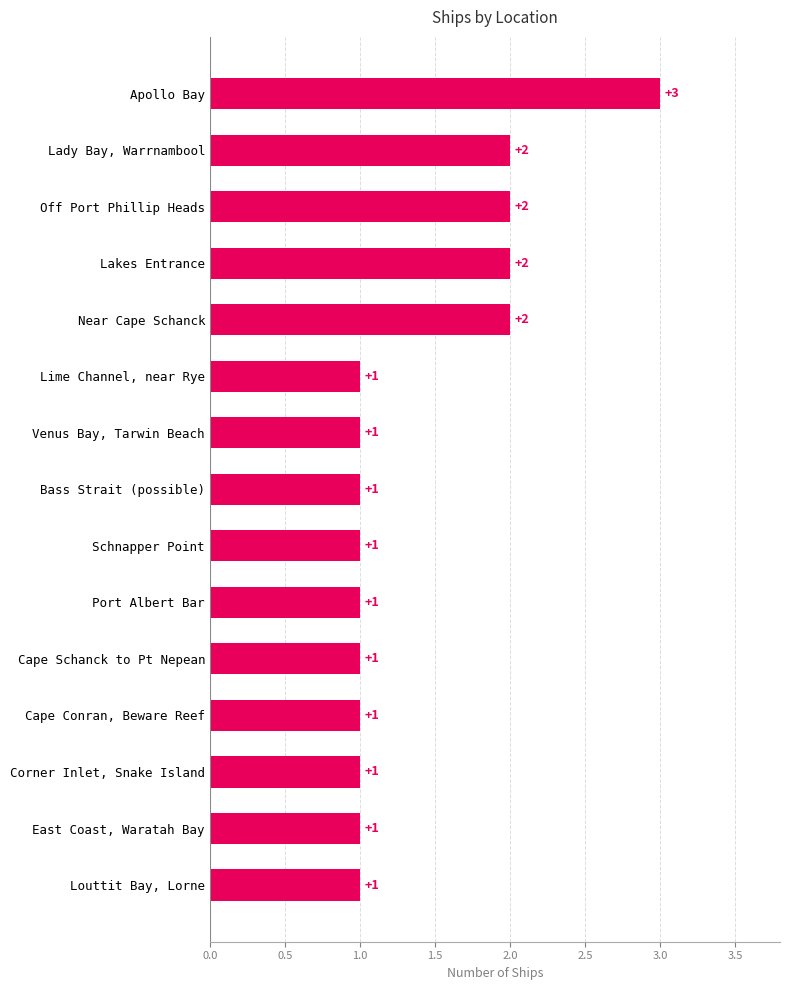

What is the label of the 9th bar from the bottom?

Venus Bay, Tarwin Beach